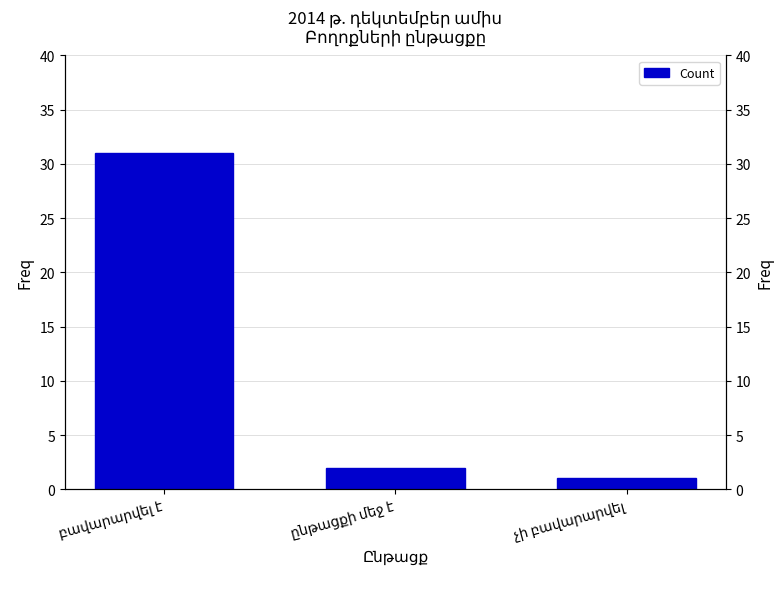

What position from the left is բավարարվել է?

1